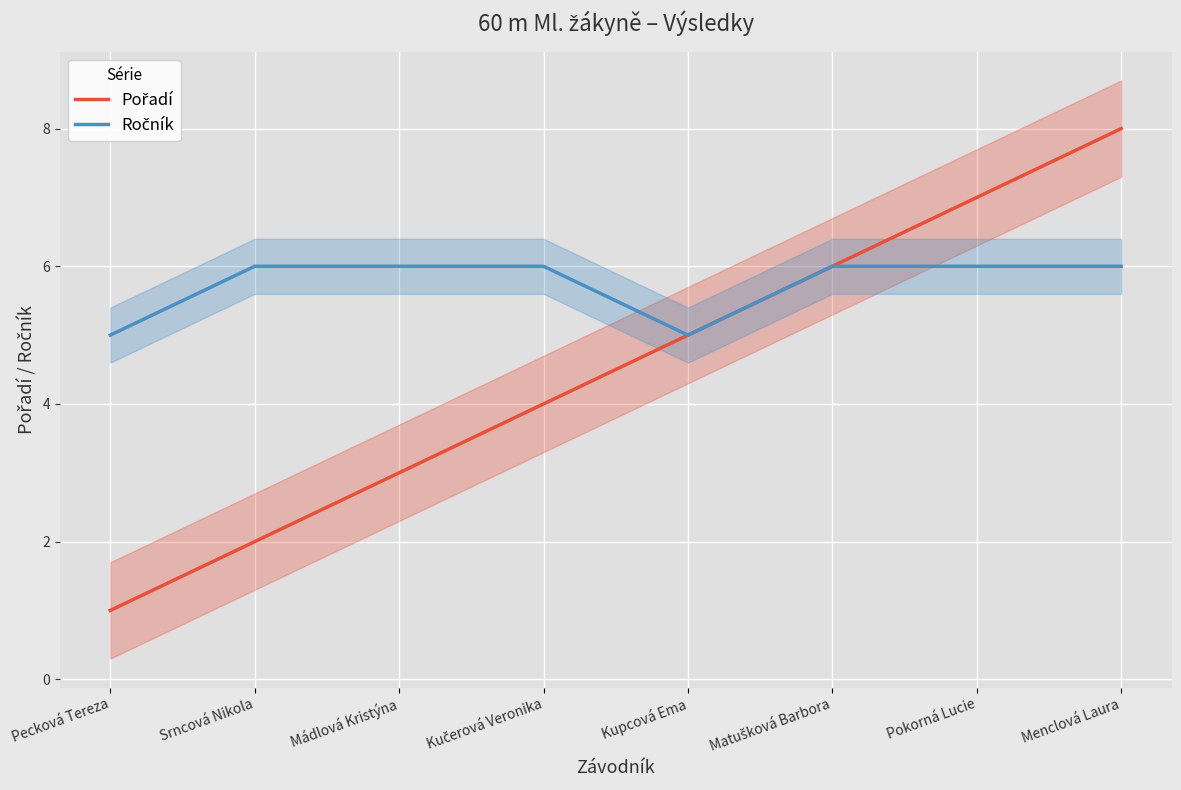

How many lines are shown in the chart?

2